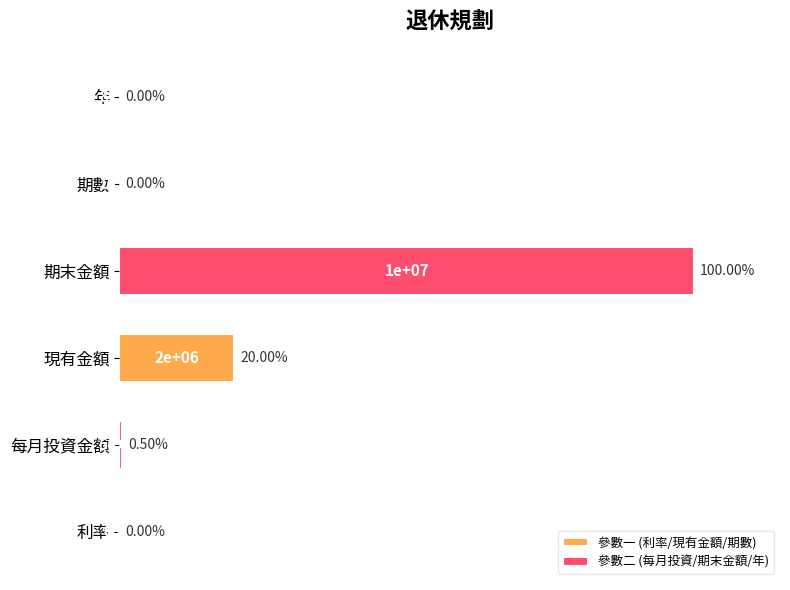

What is the approximate value of 參數二 (每月投資/期末金額/年) at 每月投資金額?

0.5